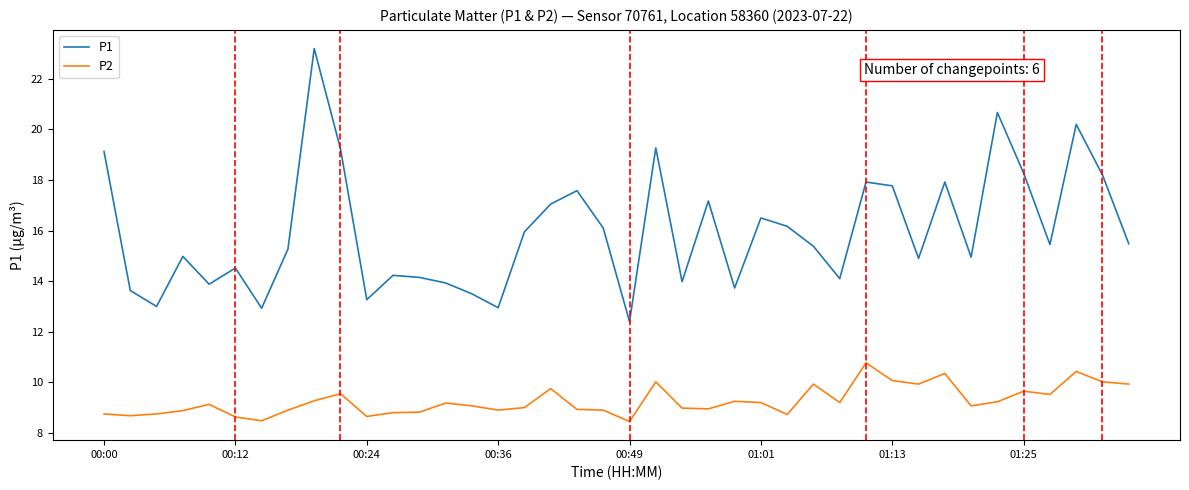

Which series has the largest range (max minus min)?

P1